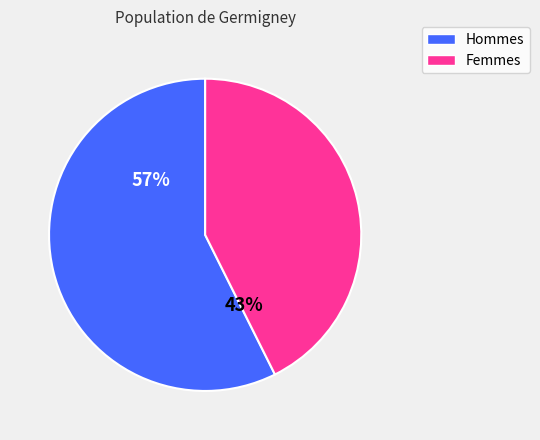

Rank the categories by value from lowest to highest.

Femmes, Hommes